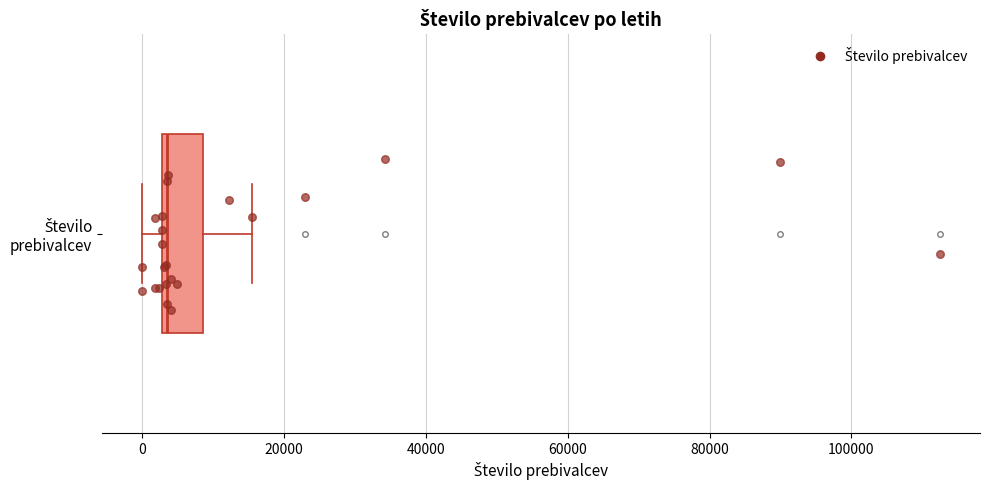

Transcribe this box plot: give where the median line is, the range the box spans, and where the two whiskers end, as read against the x-axis. The values are not printed on the chart, so give them approximately, as read against the axis.

median 4000, box 2000 to 8000, whiskers 0 to 16000